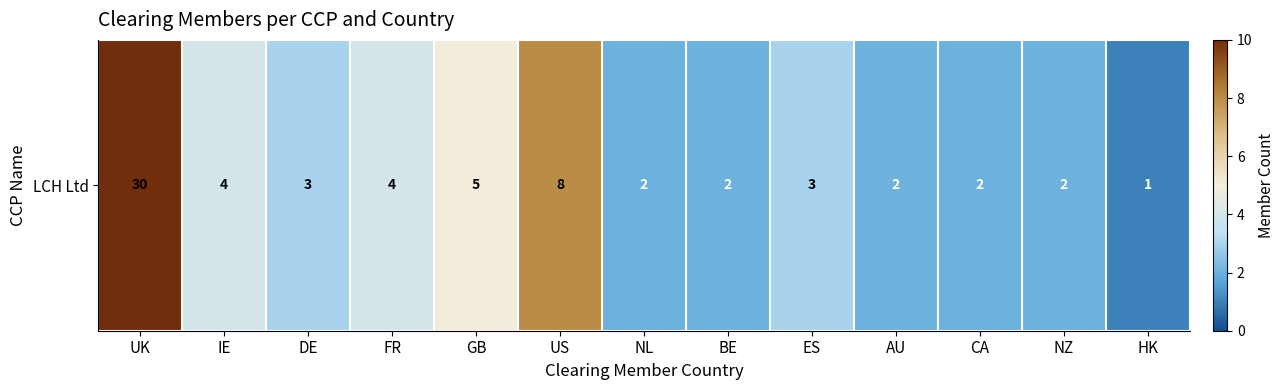

What is the difference between the maximum and minimum values?

29